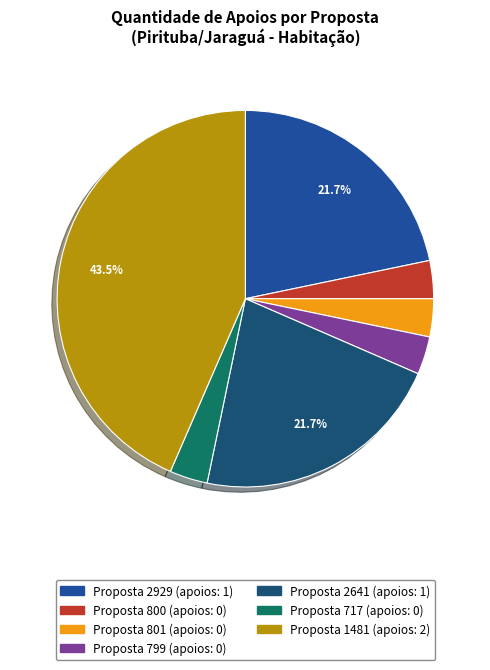

Is there a majority slice in this chart?

No